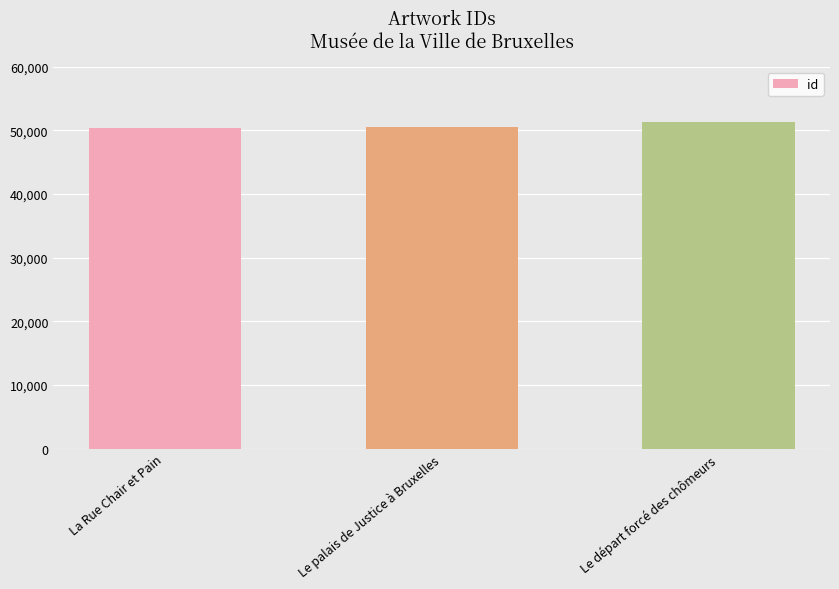

What is the label of the 2nd bar from the right?

Le palais de Justice à Bruxelles